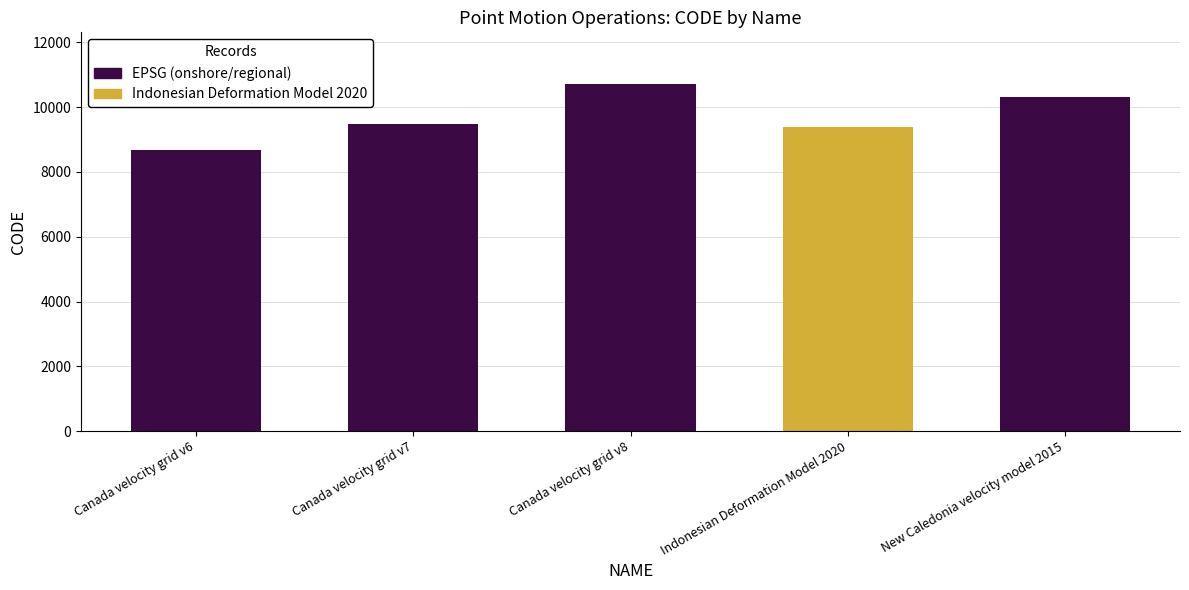

Reading left to right, extract all data points from this chart.

8676	9483	10707	9375	10323